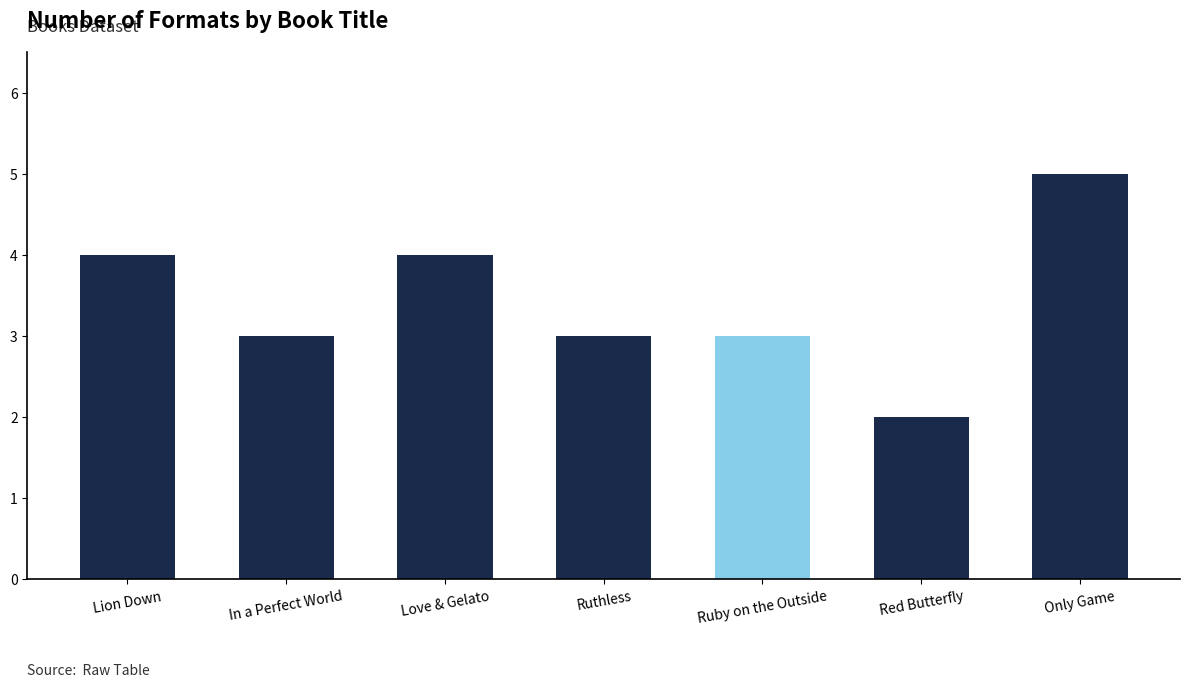

Does the chart contain stacked bars?

No